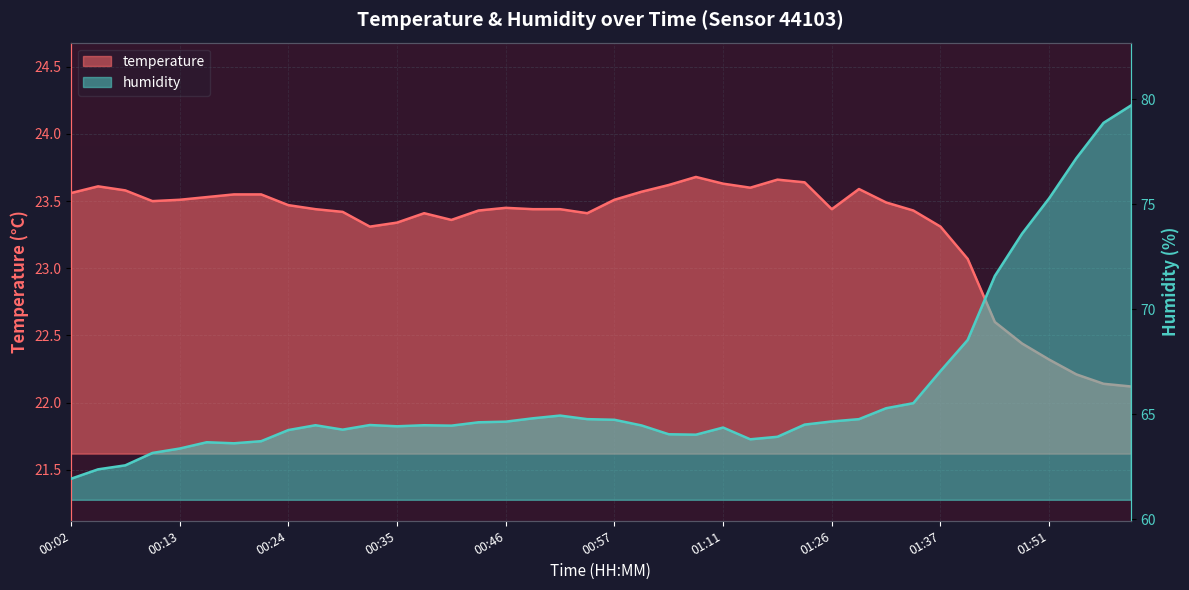

What is the spread (max minus min) of values at 01:09?

40.3